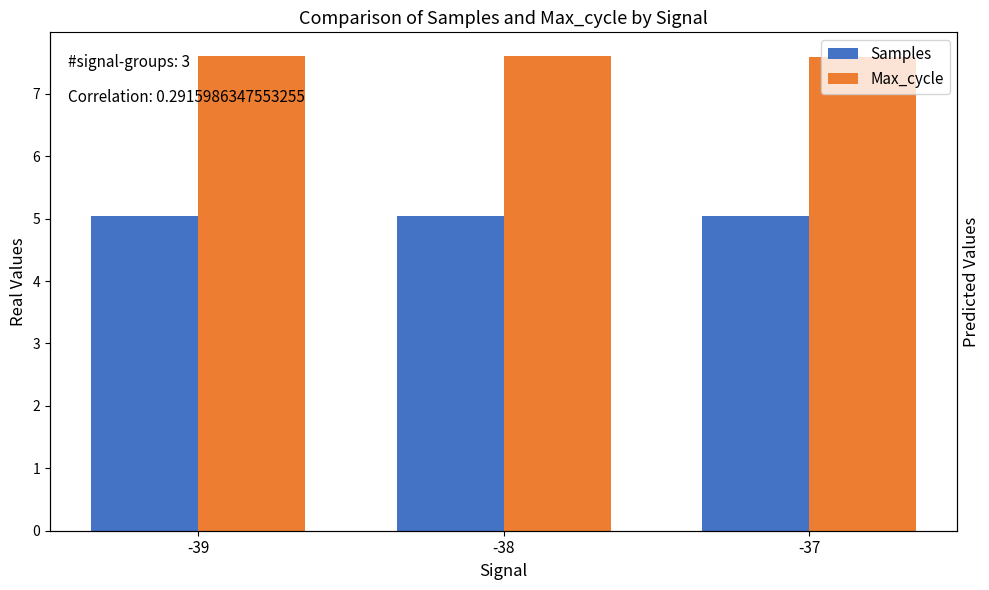

Between -39 and -37, which is larger?

-39